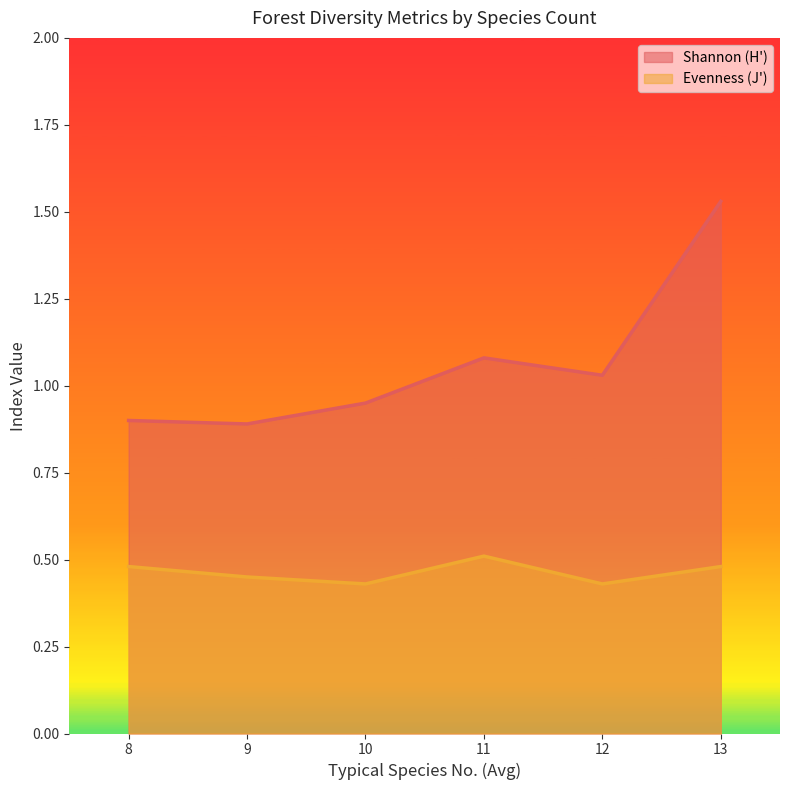

True or false: Shannon (H') and Evenness (J') cross at least once.

False